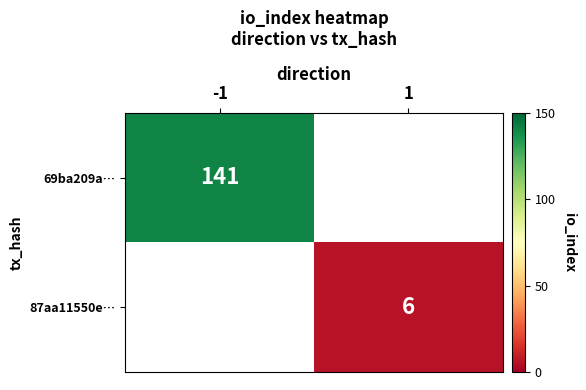

Is it true that 87aa11550e… equals 6 at 1?

True